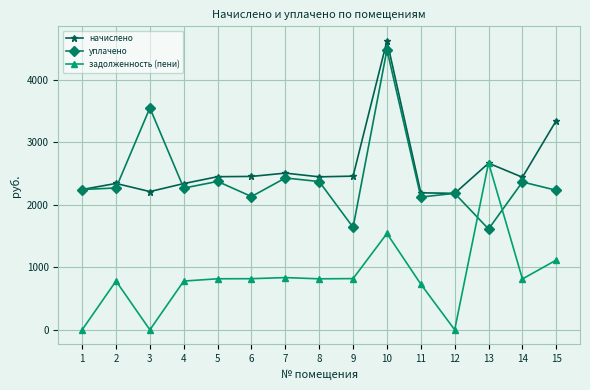

Does the chart have visible grid lines?

Yes